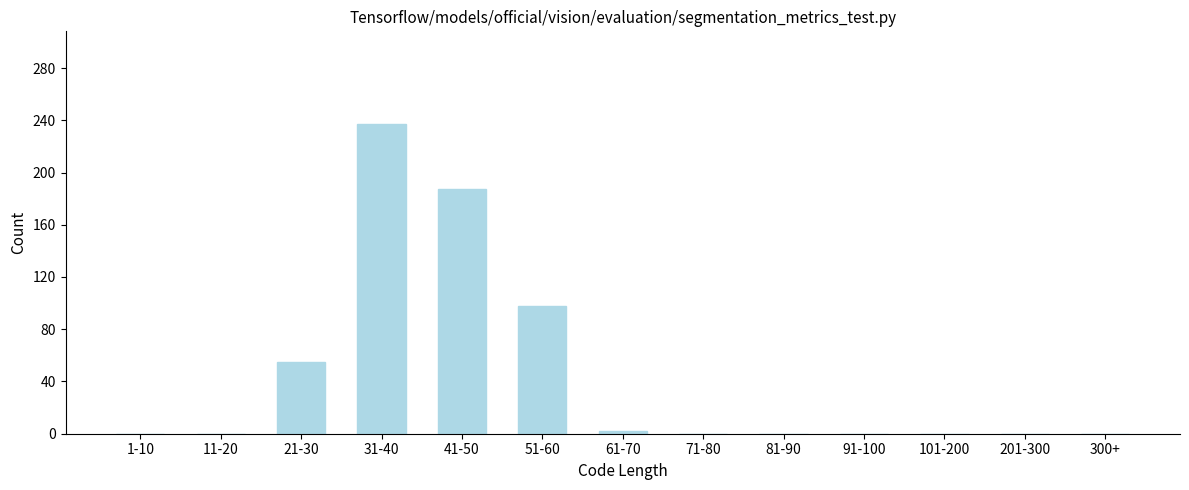

Reading right to left, extract all data points from this chart.

300+=0	201-300=0	101-200=0	91-100=0	81-90=0	71-80=0	61-70=2	51-60=98	41-50=187	31-40=237	21-30=55	11-20=0	1-10=0